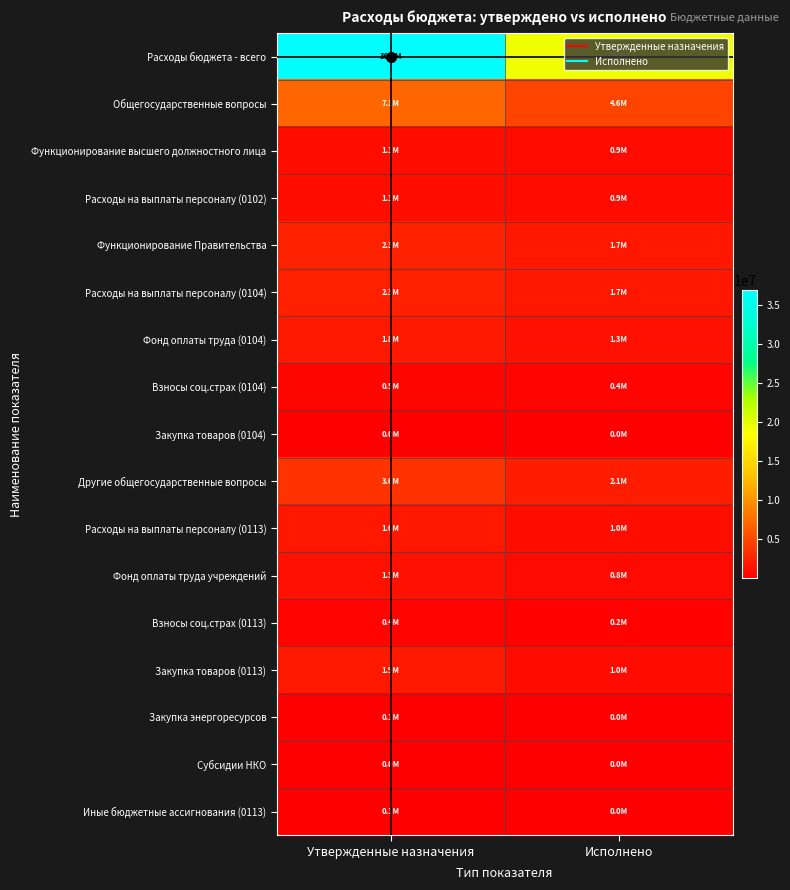

Which has a higher value, Утвержденные назначения or Исполнено?

Утвержденные назначения